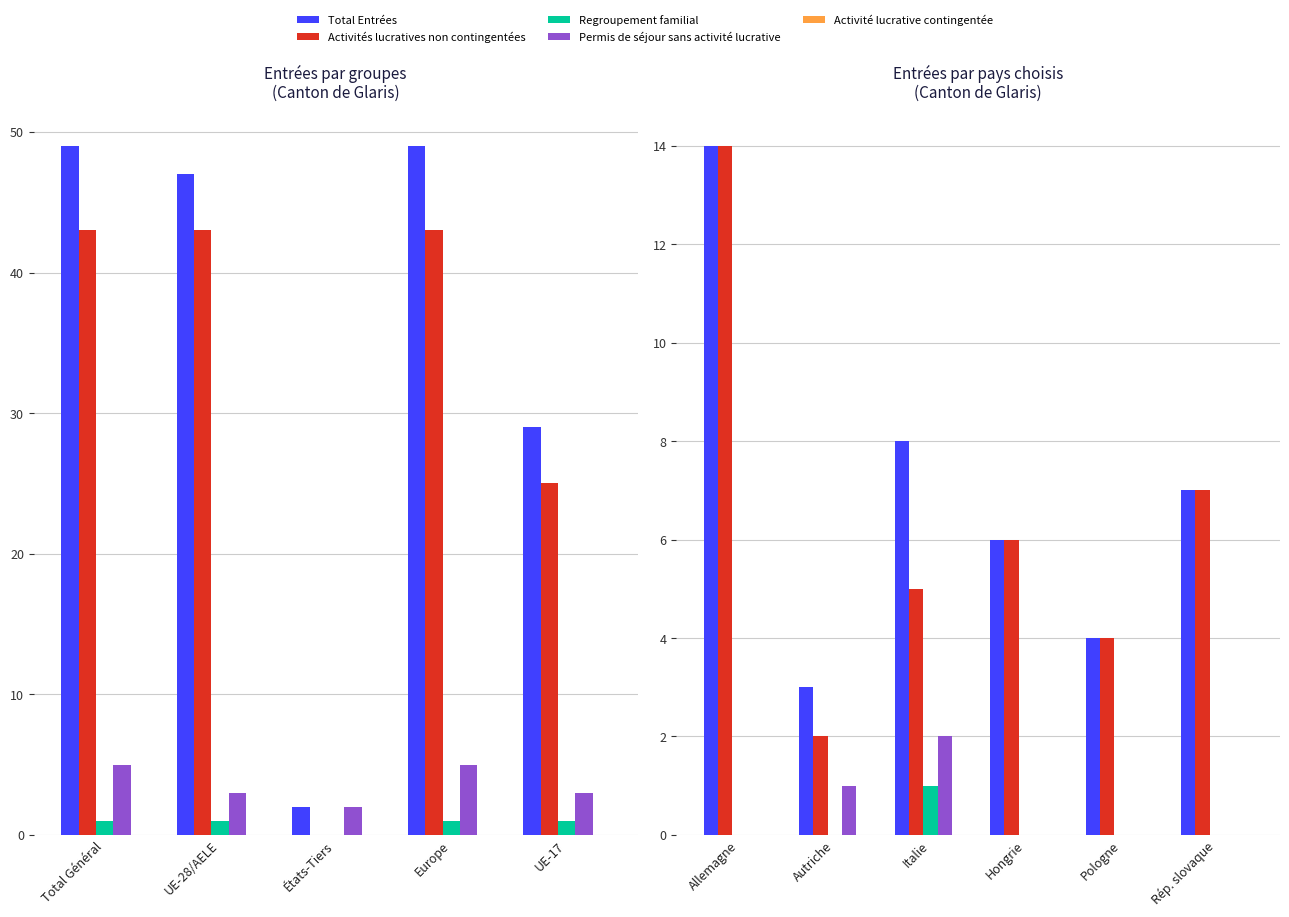

What is the label of the 6th bar from the right?

Allemagne